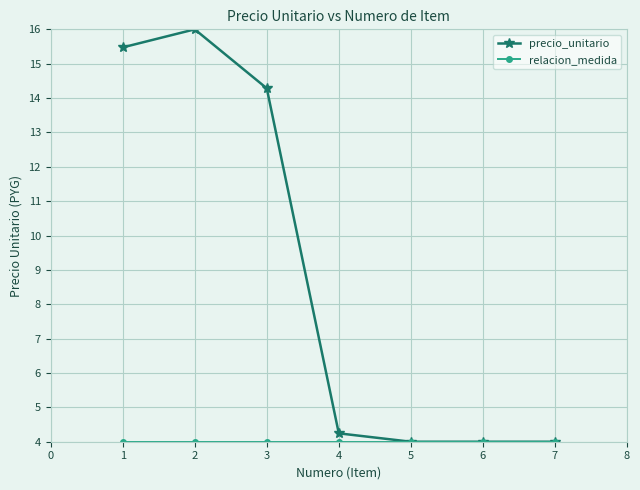

What is the total value across all series at 1?

19.5